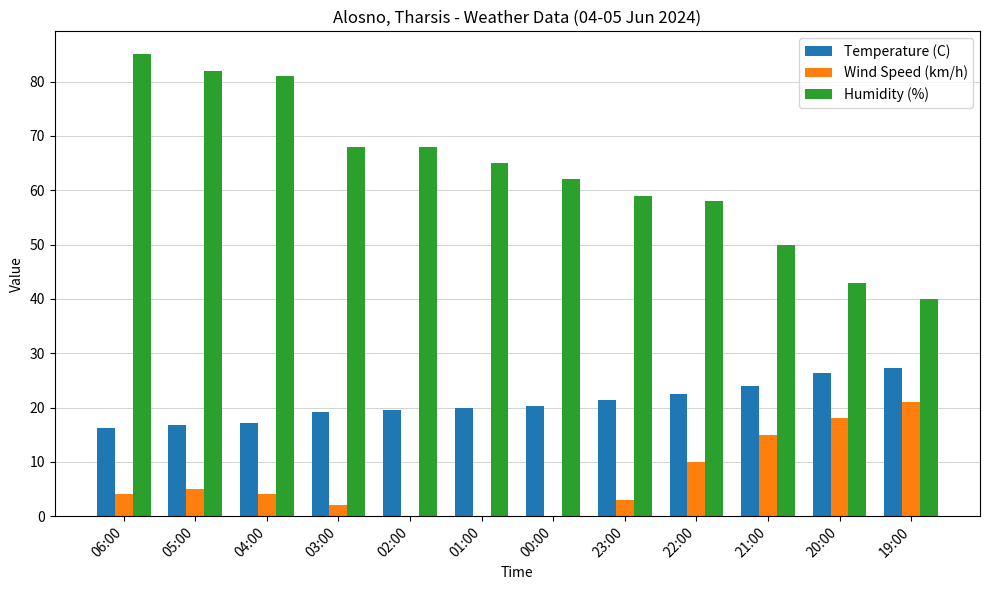

Between 00:00 and 22:00, which series saw the biggest shift?

Wind Speed (km/h)